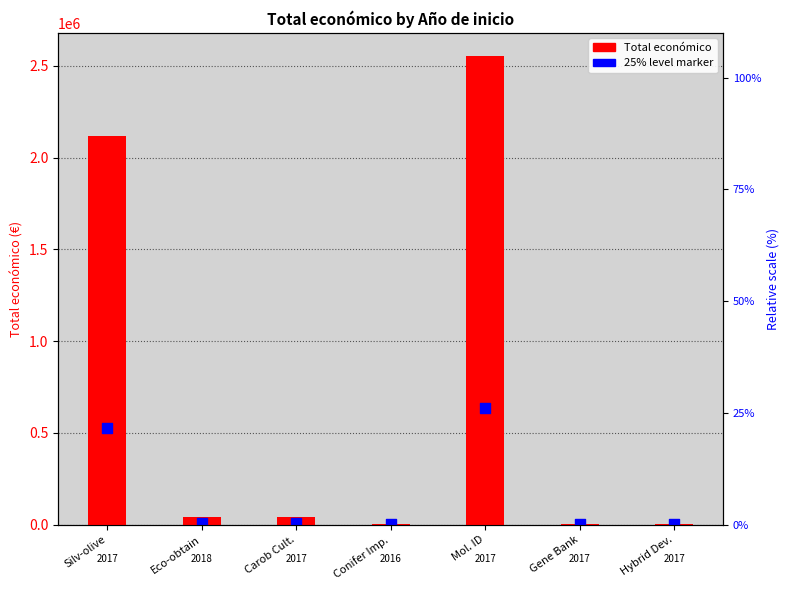

Which series reaches the maximum Y coordinate?

Total económico